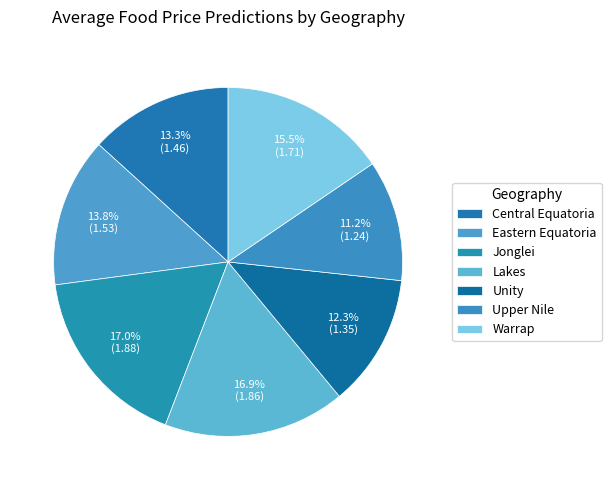

What is the largest slice in the pie chart?

Jonglei